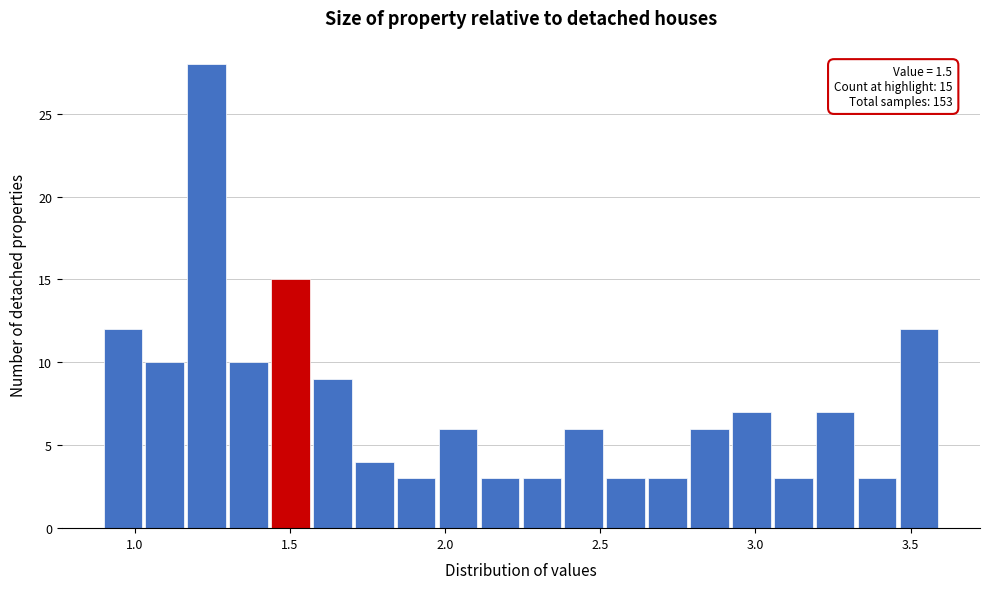

Around what value on the x-axis is the tallest bar? Give the approximate position of its centre, as read against the axis.

1.25